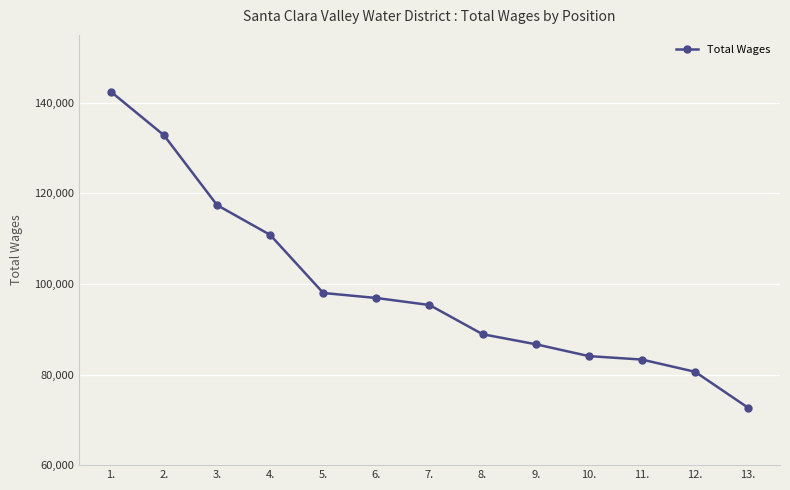

Approximately how many times larger is the value at 11. compared to 2.?

0.6